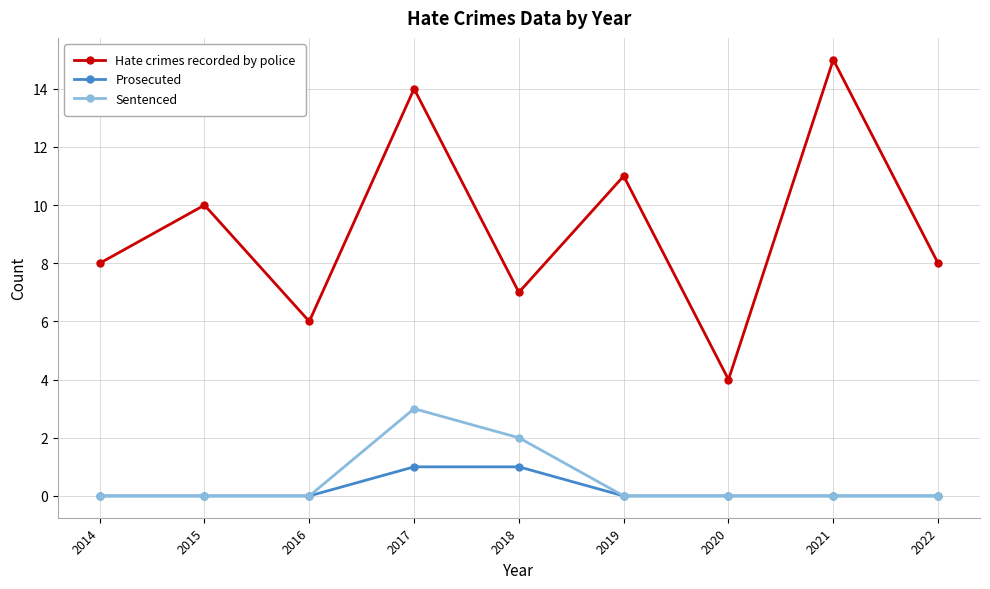

Reading left to right, transcribe all the data shown in this chart.

Hate crimes recorded by police: 8	10	6	14	7	11	4	15	8
Prosecuted: 0	0	0	1	1	0	0	0	0
Sentenced: 0	0	0	3	2	0	0	0	0